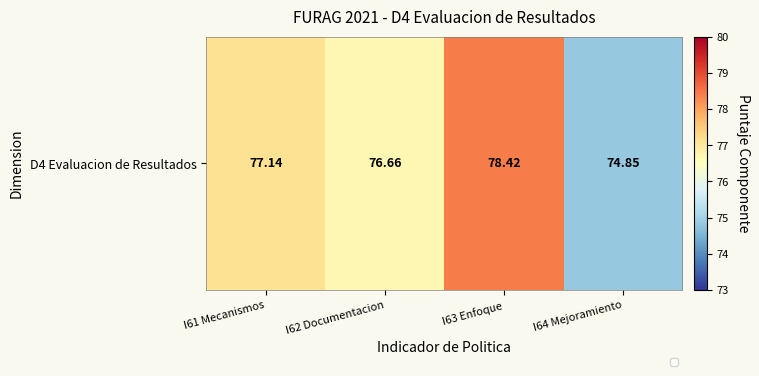

The chart shows a value of 78.4 at I63 Enfoque. True or false?

True